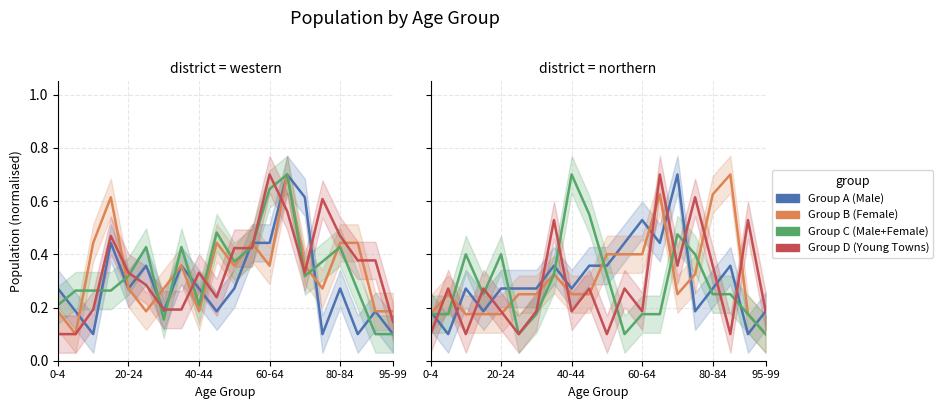

Does the chart display data point markers on the line(s)?

No